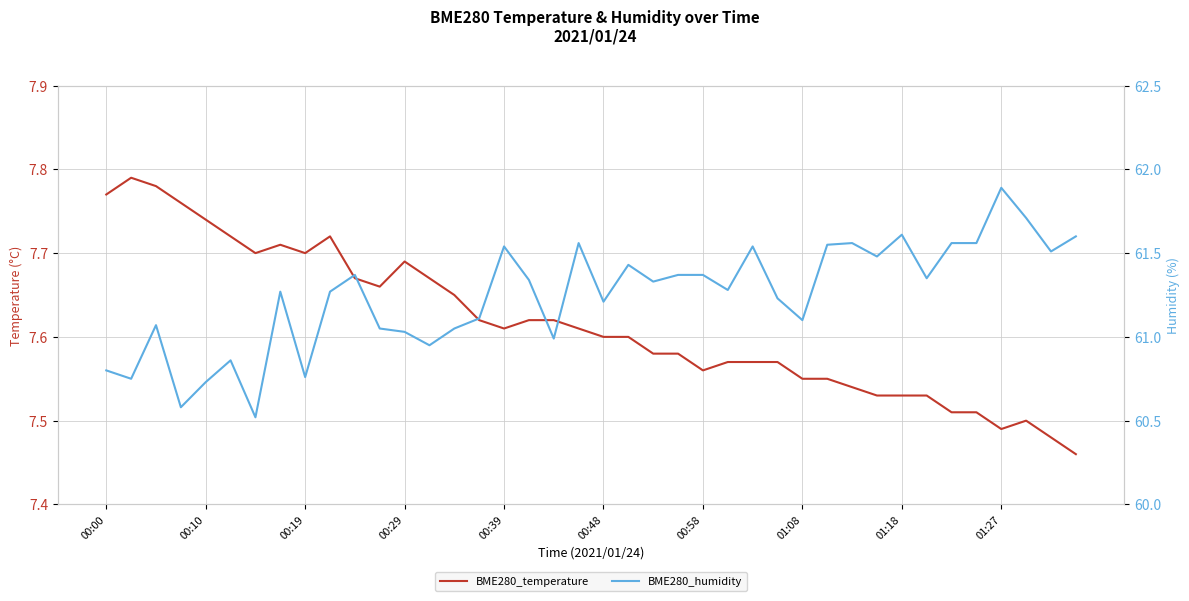

Read the BME280_temperature value at 31.

7.5